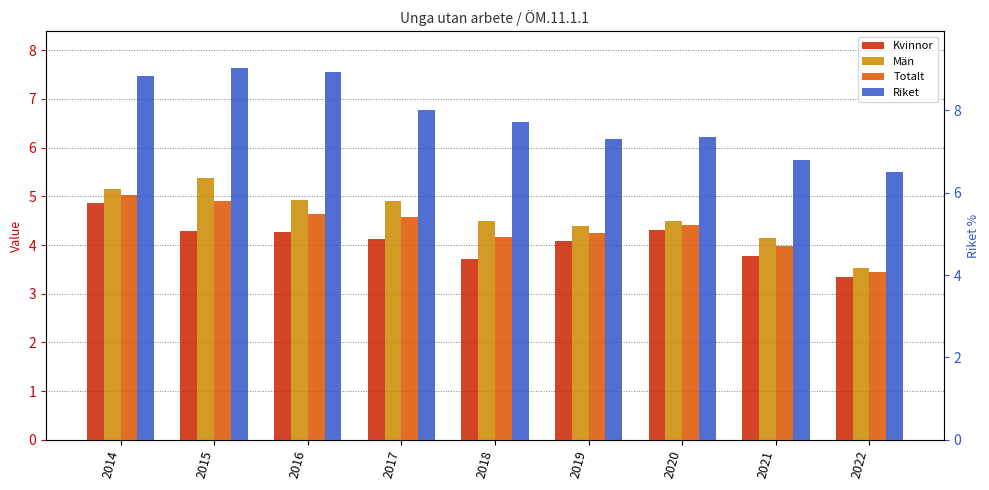

How many bars are there in total?

36